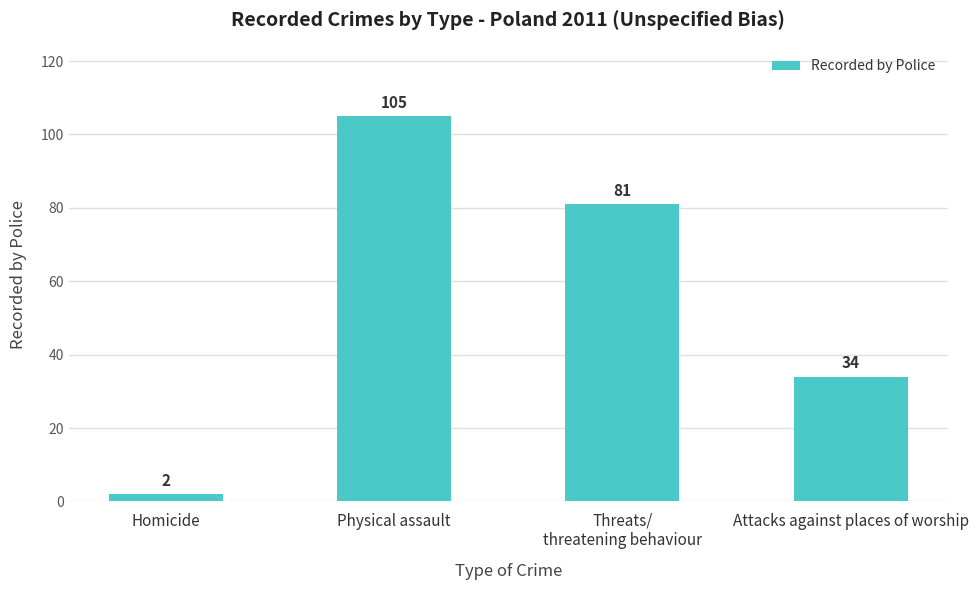

Approximately how many times larger is the value at Threats/
threatening behaviour compared to Homicide?

40.5